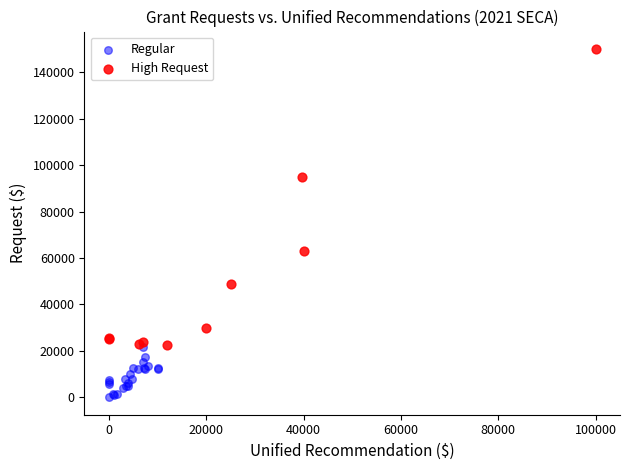

What are all the series names shown in the legend?

Regular, High Request